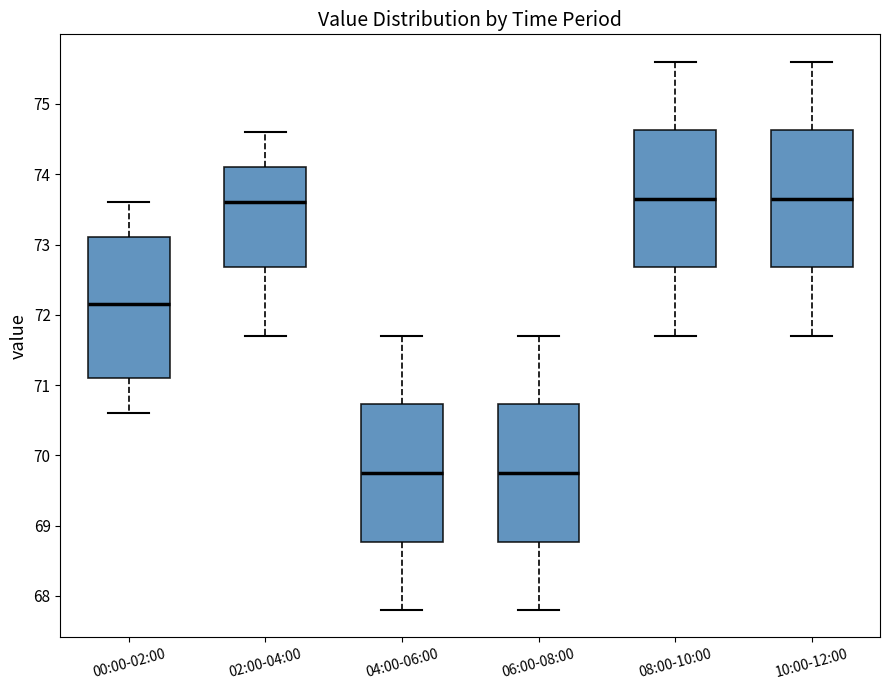

Where does the median line of the box for 02:00-04:00 sit on the y-axis? The values are not printed on the chart, so give them approximately, as read against the axis.

73.6